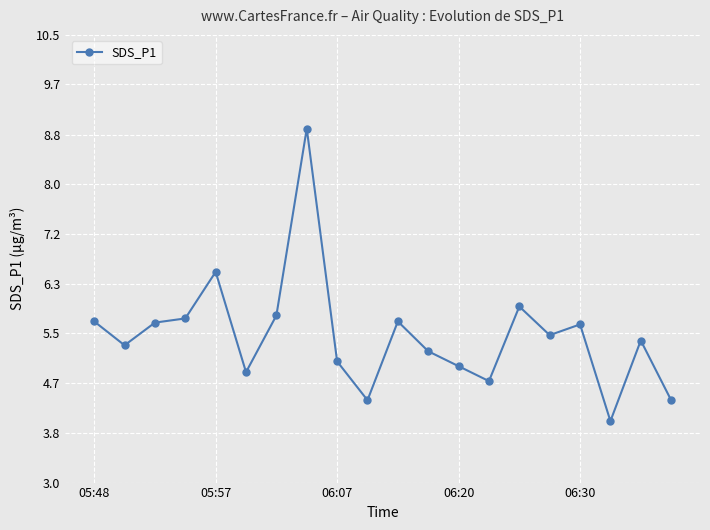

What is the greatest value displayed?

8.9